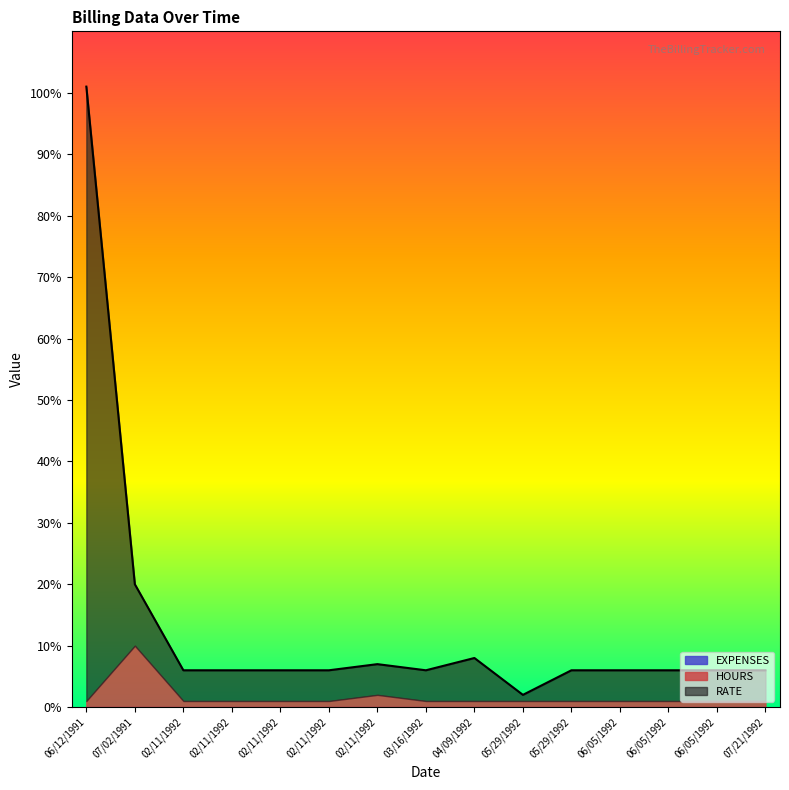

Rank the series by their maximum value, from highest to lowest.

RATE, HOURS, EXPENSES